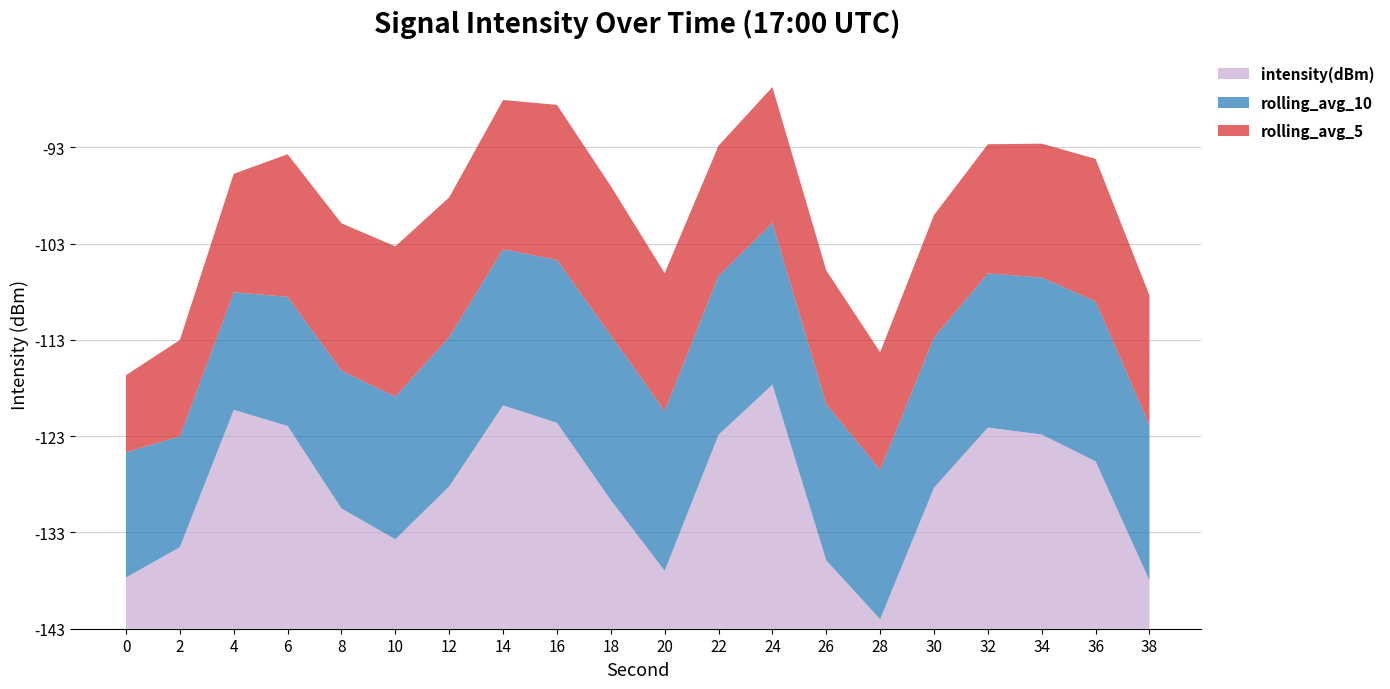

Reading right to left, transcribe all the data shown in this chart.

intensity(dBm): 38=-138.0	36=-125.6	34=-122.8	32=-122.1	30=-128.4	28=-142.0	26=-135.9	24=-117.7	22=-122.9	20=-137.0	18=-129.7	16=-121.6	14=-119.8	12=-128.2	10=-133.7	8=-130.5	6=-121.9	4=-120.3	2=-134.5	0=-137.7
rolling_avg_10: 38=-126.9	36=-126.4	34=-126.7	32=-127.0	30=-127.4	28=-127.5	26=-126.8	24=-126.2	22=-126.5	20=-126.4	18=-125.9	16=-126.1	14=-126.8	12=-127.5	10=-128.2	8=-128.7	6=-129.6	4=-130.8	2=-131.5	0=-130.0
rolling_avg_5: 38=-129.5	36=-128.2	34=-129.1	32=-129.6	30=-130.3	28=-130.8	26=-129.1	24=-128.9	22=-129.5	20=-128.7	18=-127.5	16=-126.9	14=-127.5	12=-128.5	10=-127.4	8=-127.7	6=-128.2	4=-130.7	2=-133.0	0=-135.0